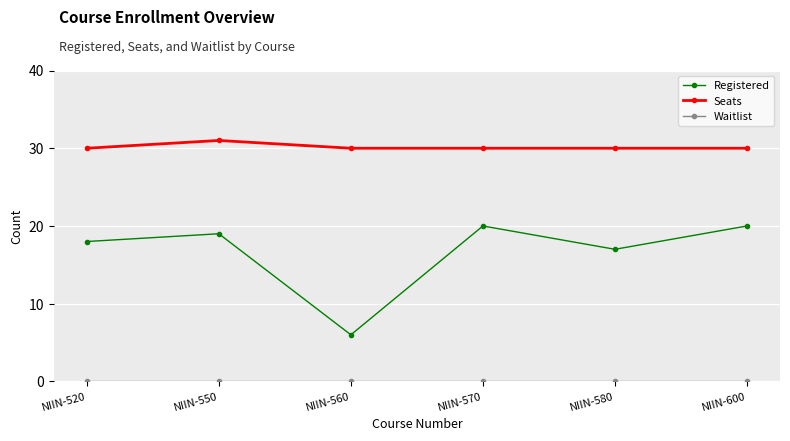

What is the spread (max minus min) of values at NIIN-520?

30